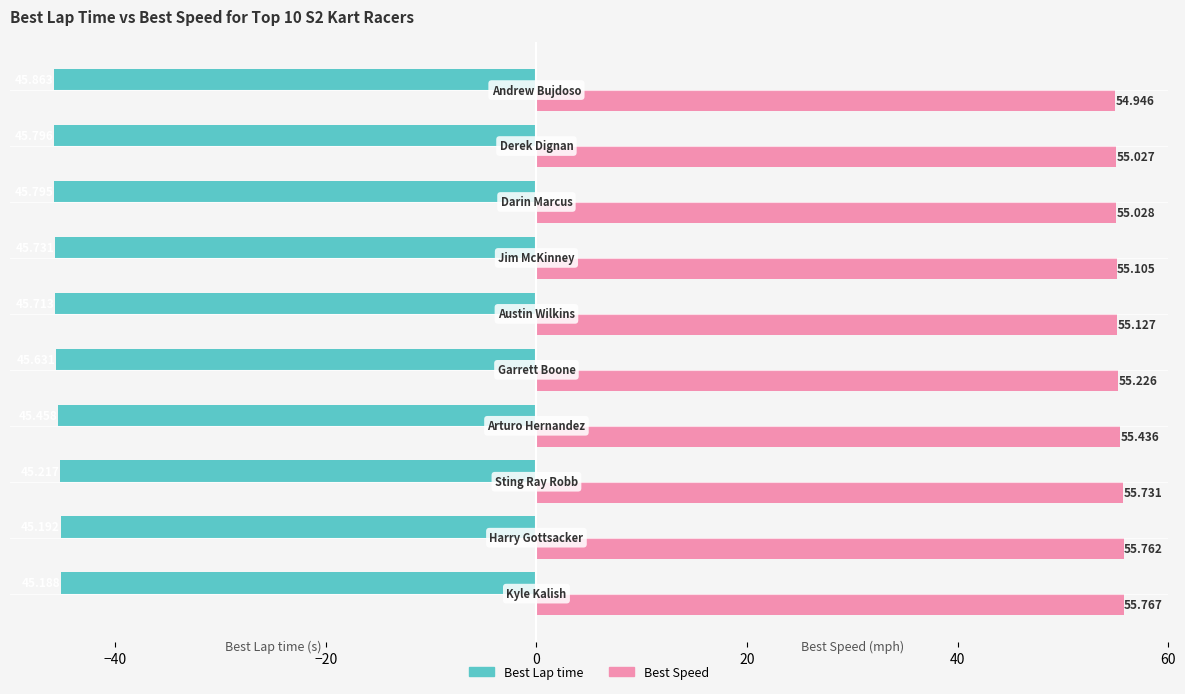

Which series has the largest total across all categories?

Best Speed